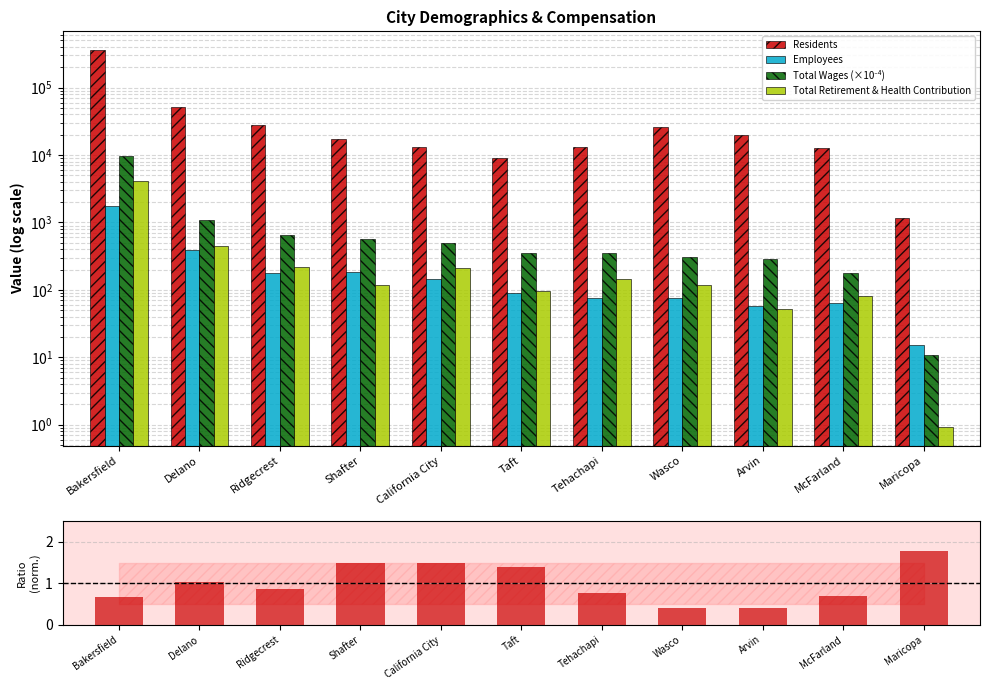

List the labels in order of Residents value, largest first.

Bakersfield, Delano, Ridgecrest, Wasco, Arvin, Shafter, Tehachapi, California City, McFarland, Taft, Maricopa